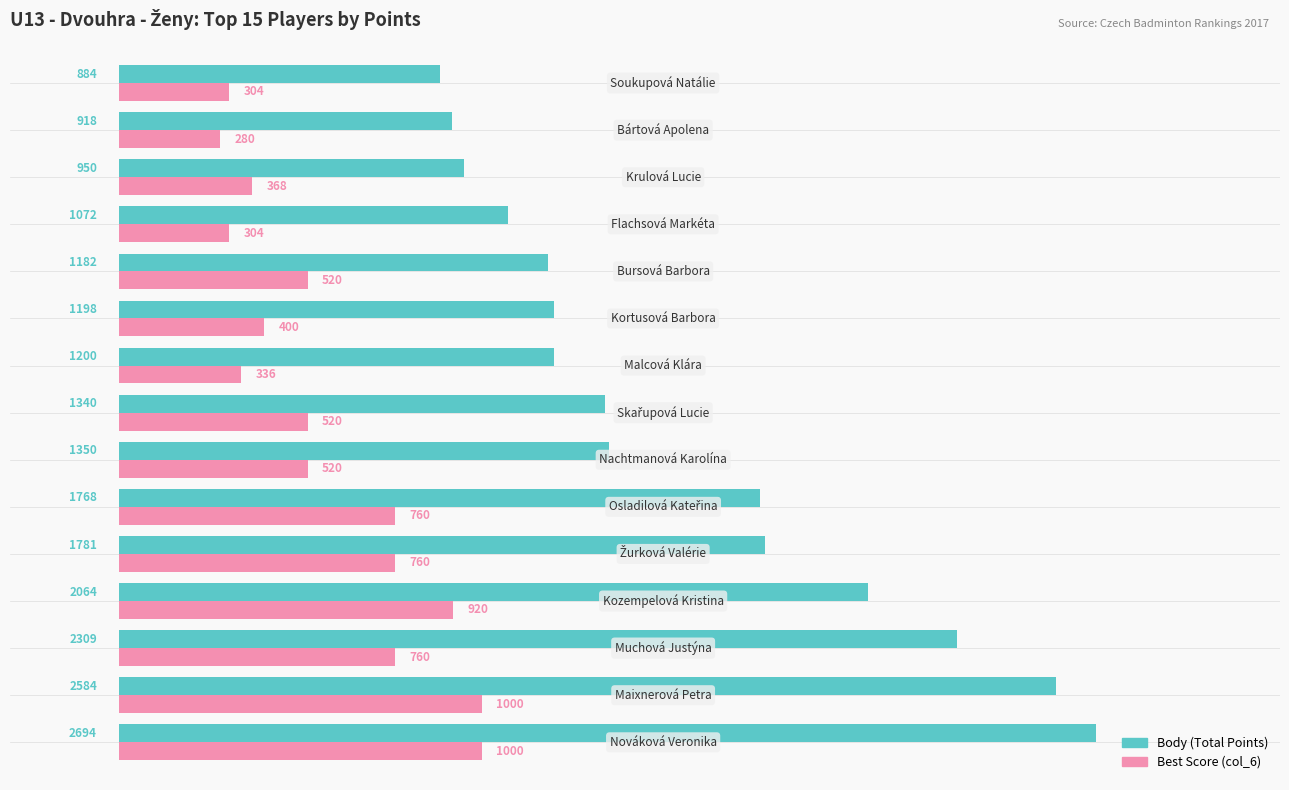

What is the difference between the second highest and minimum values in the Body (Total Points) series?

1700